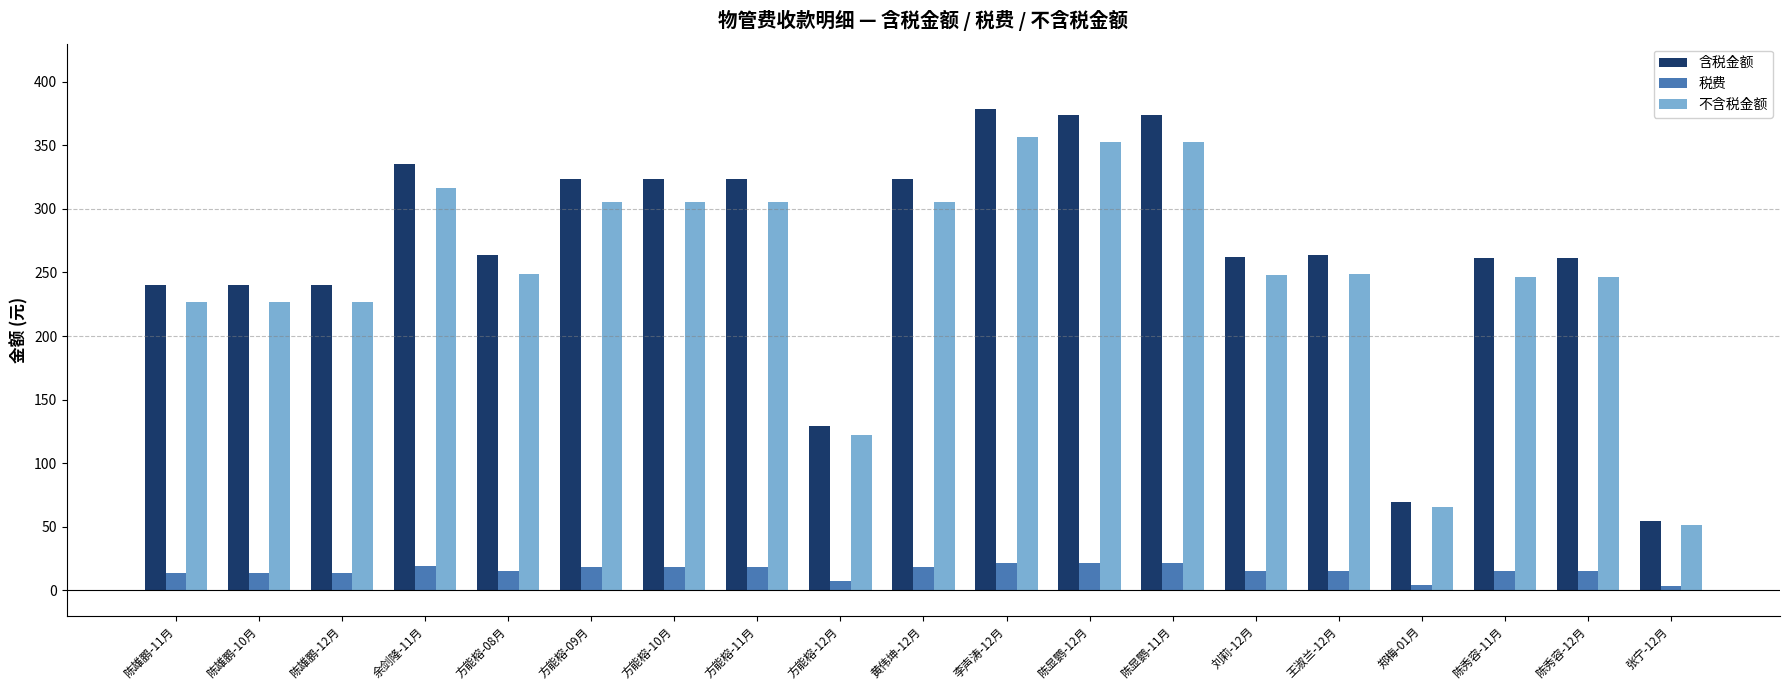

Between 陈雄鹏-10月 and 张宁-12月, which series saw the biggest shift?

含税金额